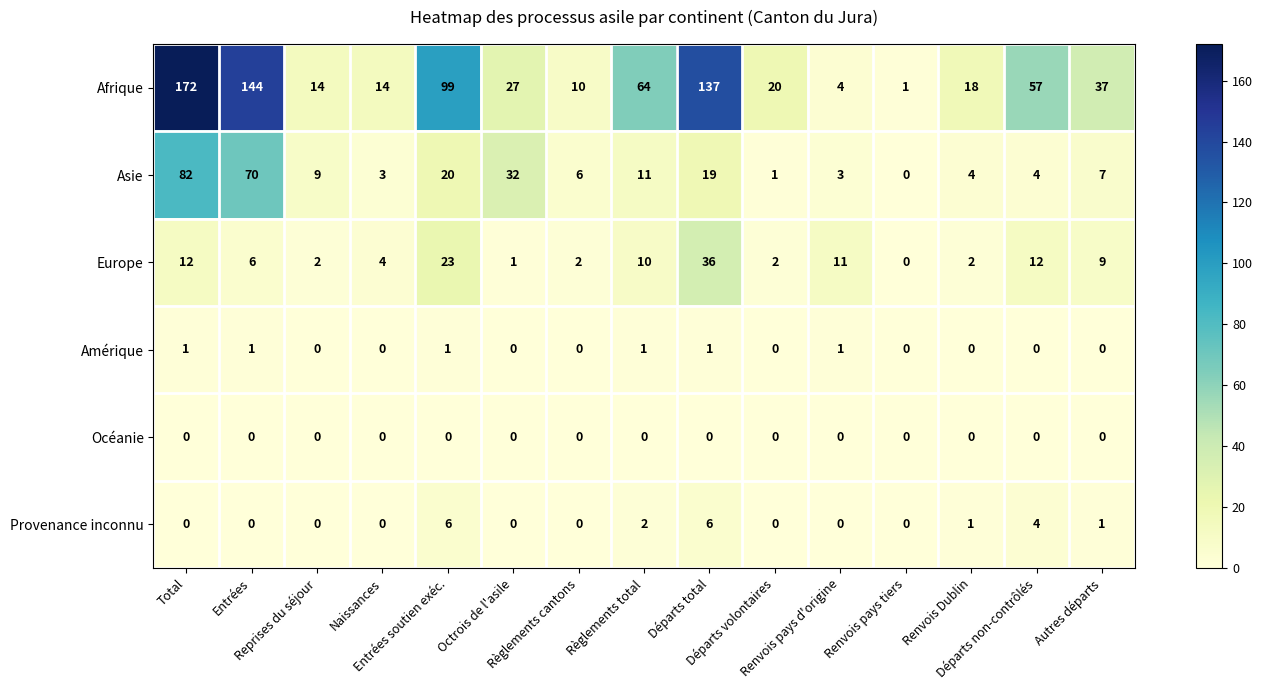

What is the difference between the highest and lowest values at Entrées soutien exéc.?

99